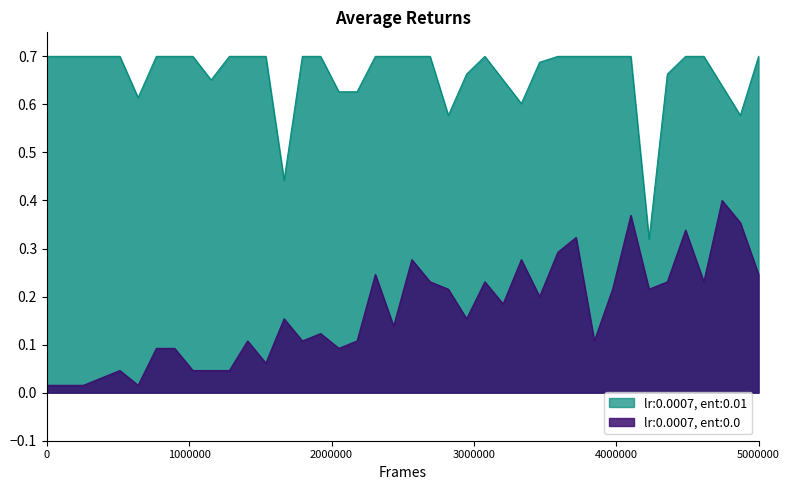

True or false: Weeks on Chart has more than 0 points higher than both neighbors.

True